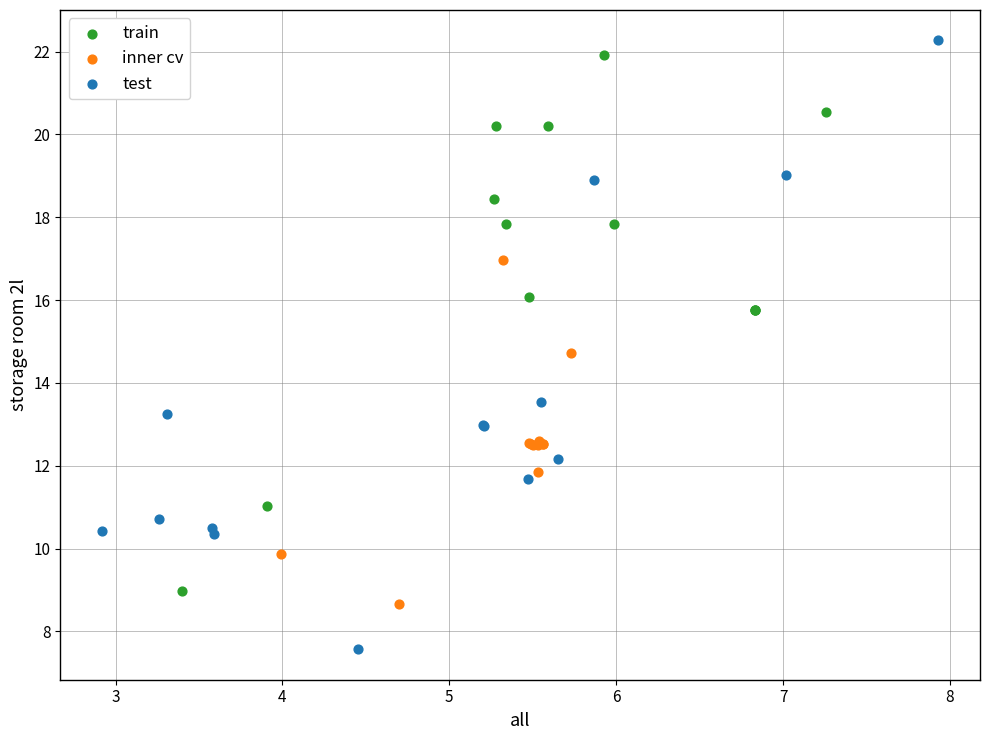

Which series reaches the minimum Y coordinate?

test